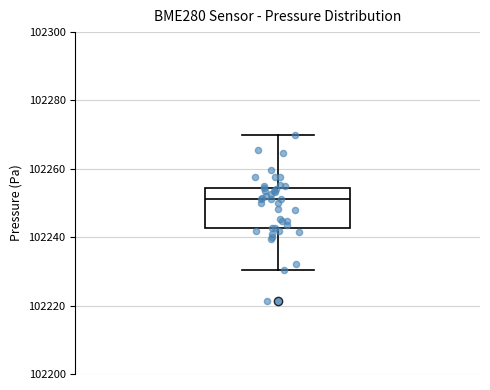

Read this box plot against the y-axis: the position of the median line, the range covered by the box, and the ends of both whiskers. The values are not printed on the chart, so give them approximately, as read against the axis.

median 102252, box 102242 to 102254, whiskers 102230 to 102270